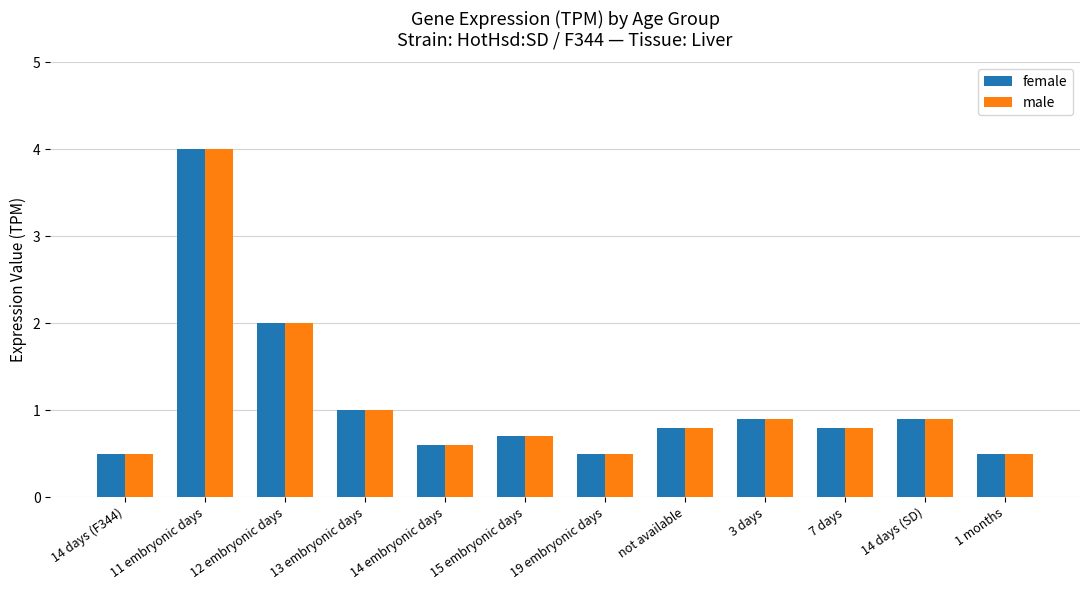

True or false: female has a value of 0.3 at 19 embryonic days.

False